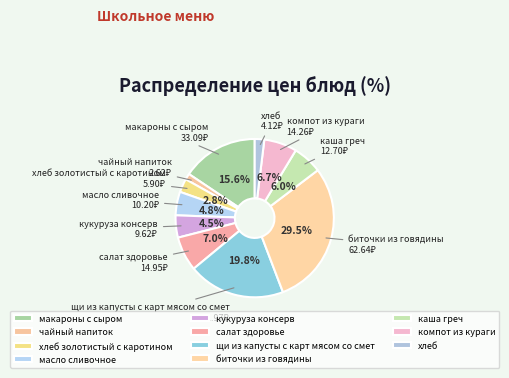

Between чайный напиток and хлеб, which is larger?

хлеб